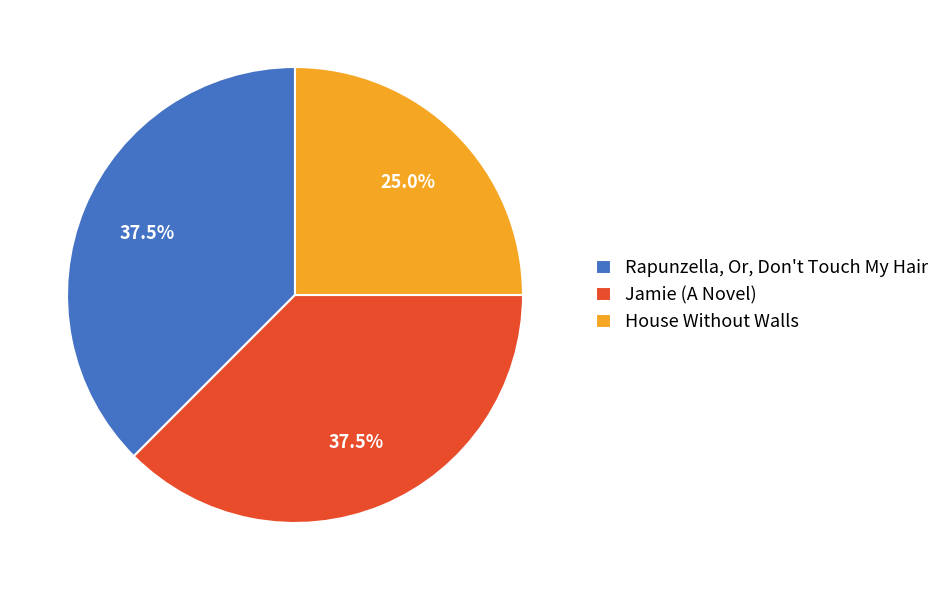

Between Jamie (A Novel) and House Without Walls, which is larger?

Jamie (A Novel)